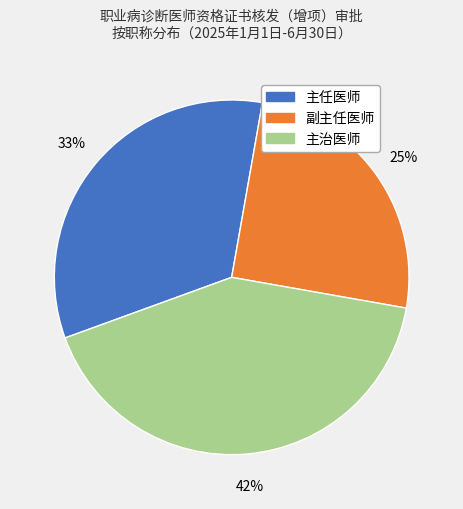

What is the smallest slice in the pie chart?

副主任医师